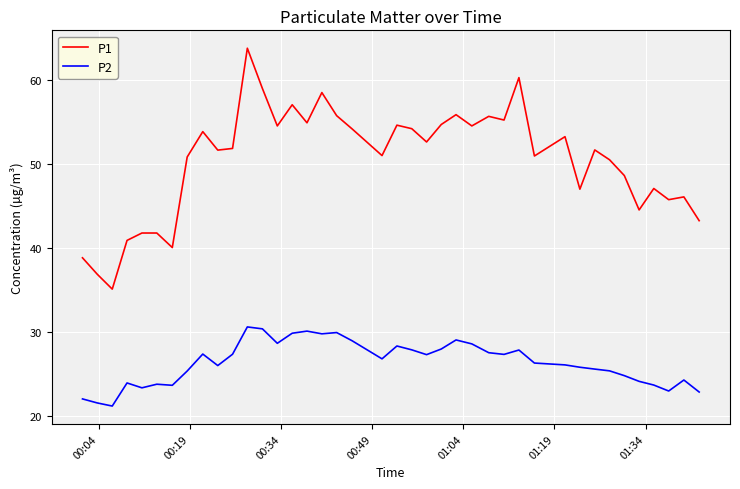

Which series has the largest total across all categories?

P1